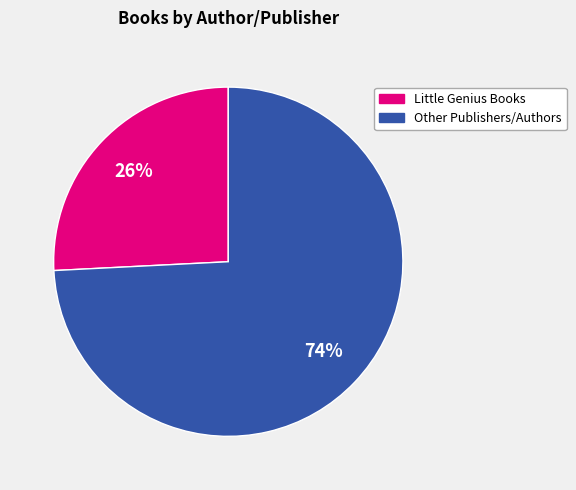

To the nearest percent, what is the average slice percentage?

50%